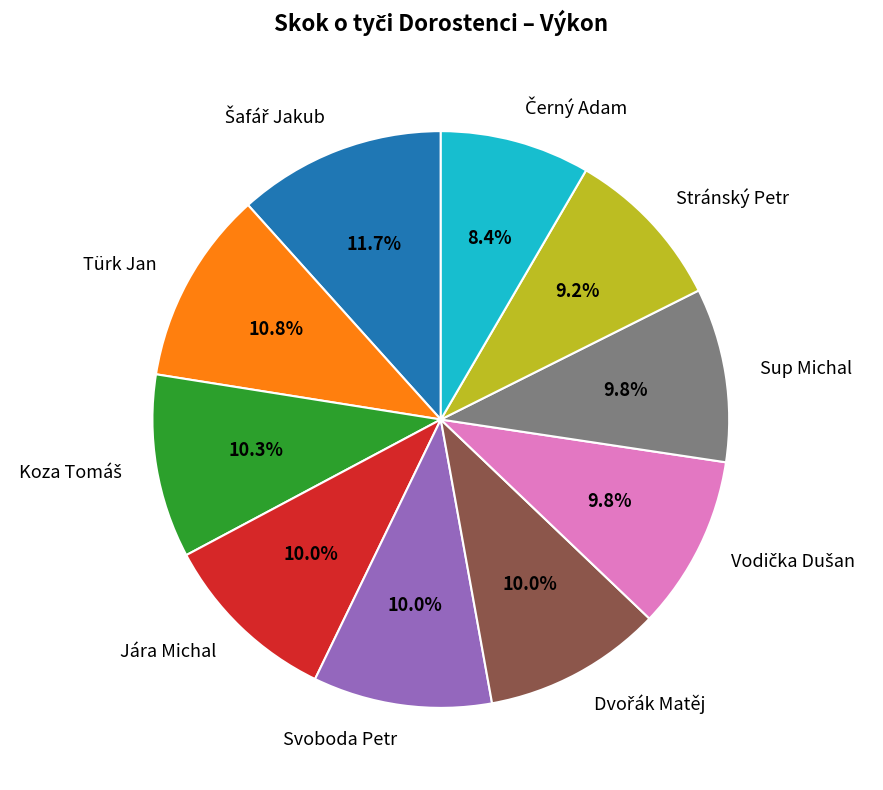

Count the number of slices in the pie.

10